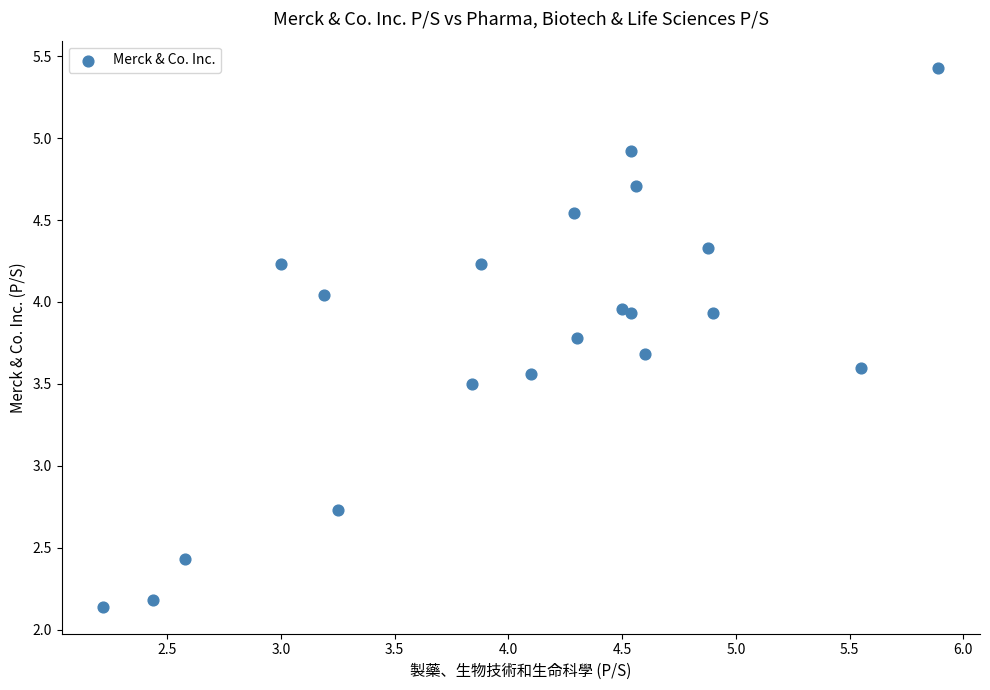

What Y value in the scatter plot is closest to 3?

2.7